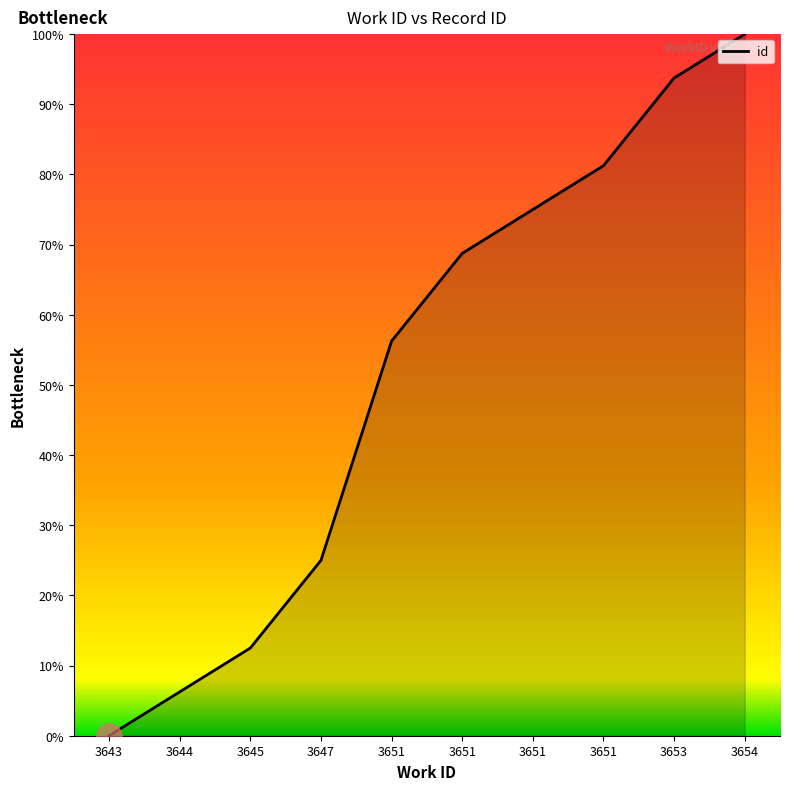

What value does the data have at 3654?

100.0